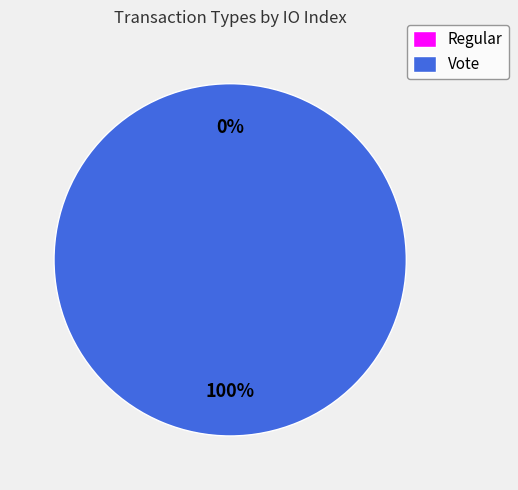

What is the change in value from Regular to Vote?

+3